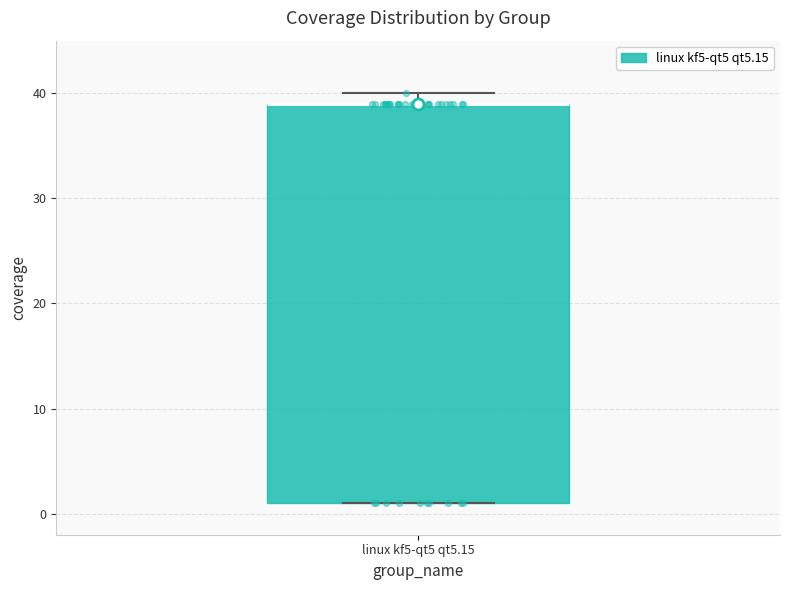

Read this box plot against the y-axis: the position of the median line, the range covered by the box, and the ends of both whiskers. The values are not printed on the chart, so give them approximately, as read against the axis.

median 39 (drawn on the box's upper edge), box 1 to 39, whiskers 1 to 40